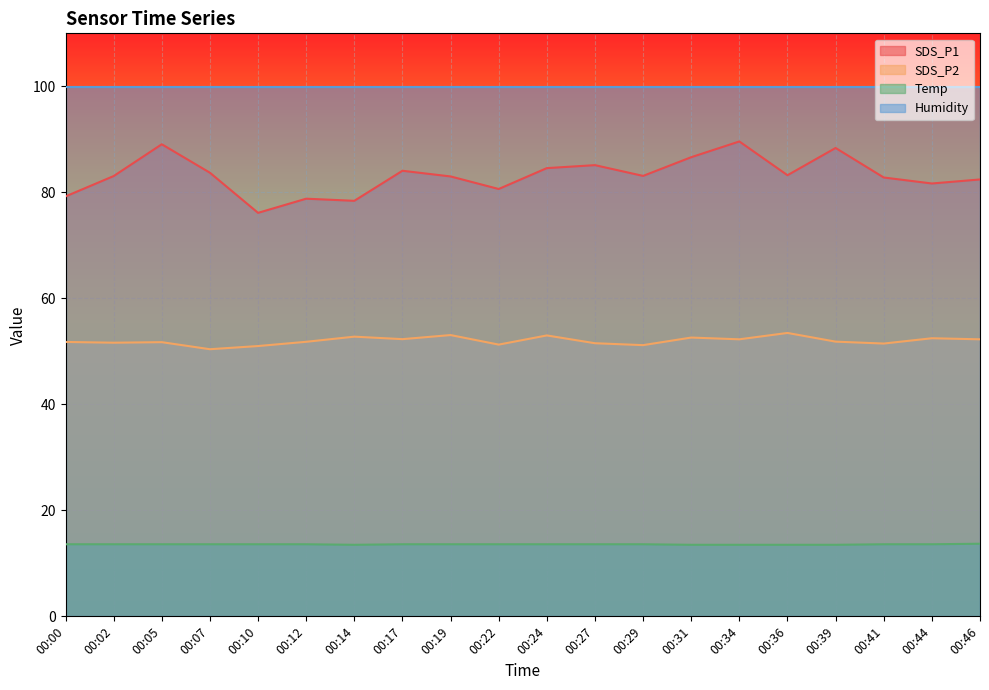

How many categories are shown in the chart?

20